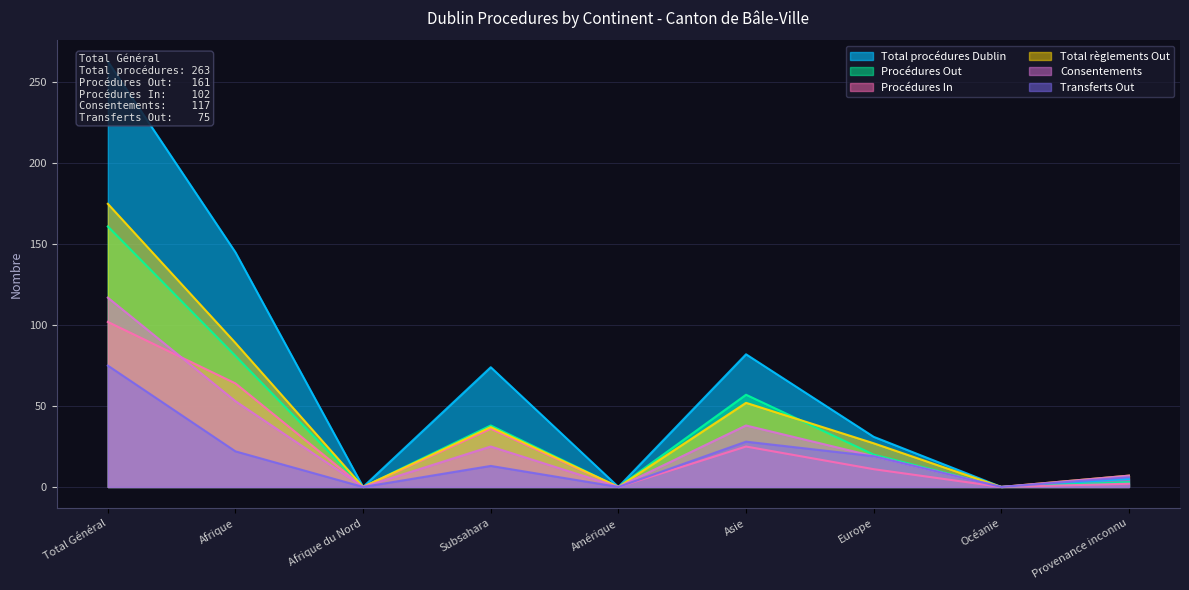

Reading right to left, list all the values displayed in this chart.

Total procédures Dublin: Provenance inconnu=5	Océanie=0	Europe=31	Asie=82	Amérique=0	Subsahara=74	Afrique du Nord=0	Afrique=145	Total Général=263
Procédures Out: Provenance inconnu=3	Océanie=0	Europe=20	Asie=57	Amérique=0	Subsahara=38	Afrique du Nord=0	Afrique=81	Total Général=161
Procédures In: Provenance inconnu=2	Océanie=0	Europe=11	Asie=25	Amérique=0	Subsahara=36	Afrique du Nord=0	Afrique=64	Total Général=102
Total règlements Out: Provenance inconnu=7	Océanie=0	Europe=27	Asie=52	Amérique=0	Subsahara=37	Afrique du Nord=0	Afrique=89	Total Général=175
Consentements: Provenance inconnu=7	Océanie=0	Europe=19	Asie=38	Amérique=0	Subsahara=25	Afrique du Nord=0	Afrique=53	Total Général=117
Transferts Out: Provenance inconnu=6	Océanie=0	Europe=19	Asie=28	Amérique=0	Subsahara=13	Afrique du Nord=0	Afrique=22	Total Général=75